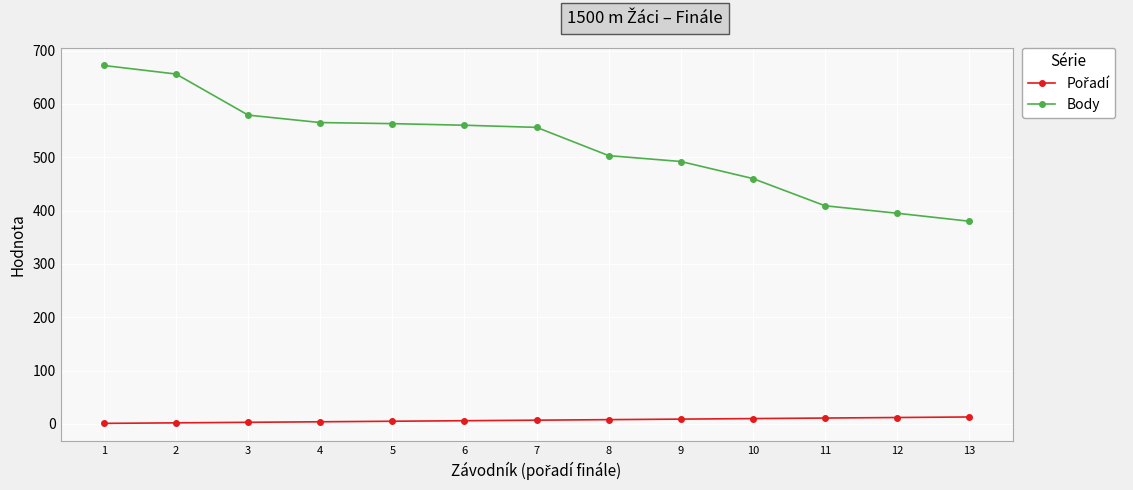

Which series has the largest total across all categories?

Body